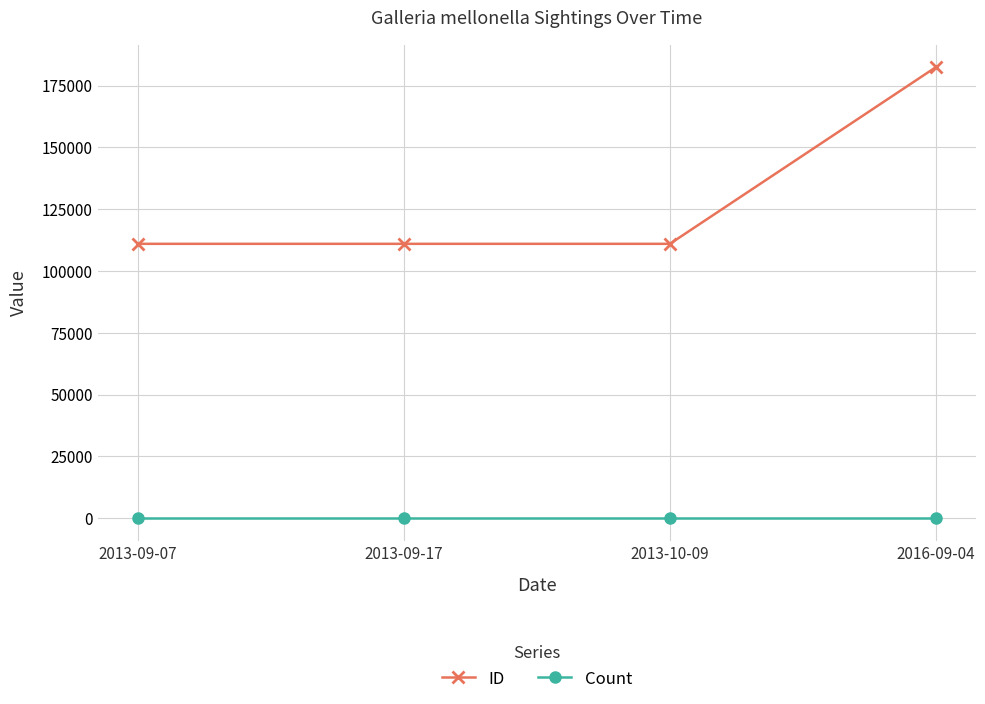

What is the difference between the ID values at 2013-10-09 and 2013-09-17?

1